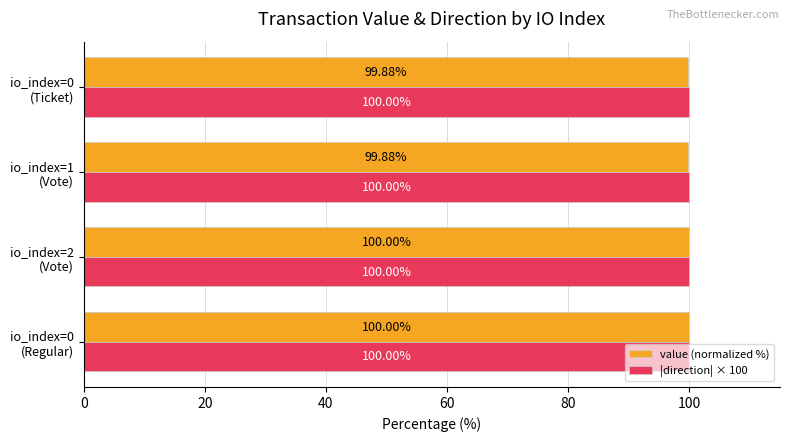

What is the average value of the |direction| × 100 series?

100.0